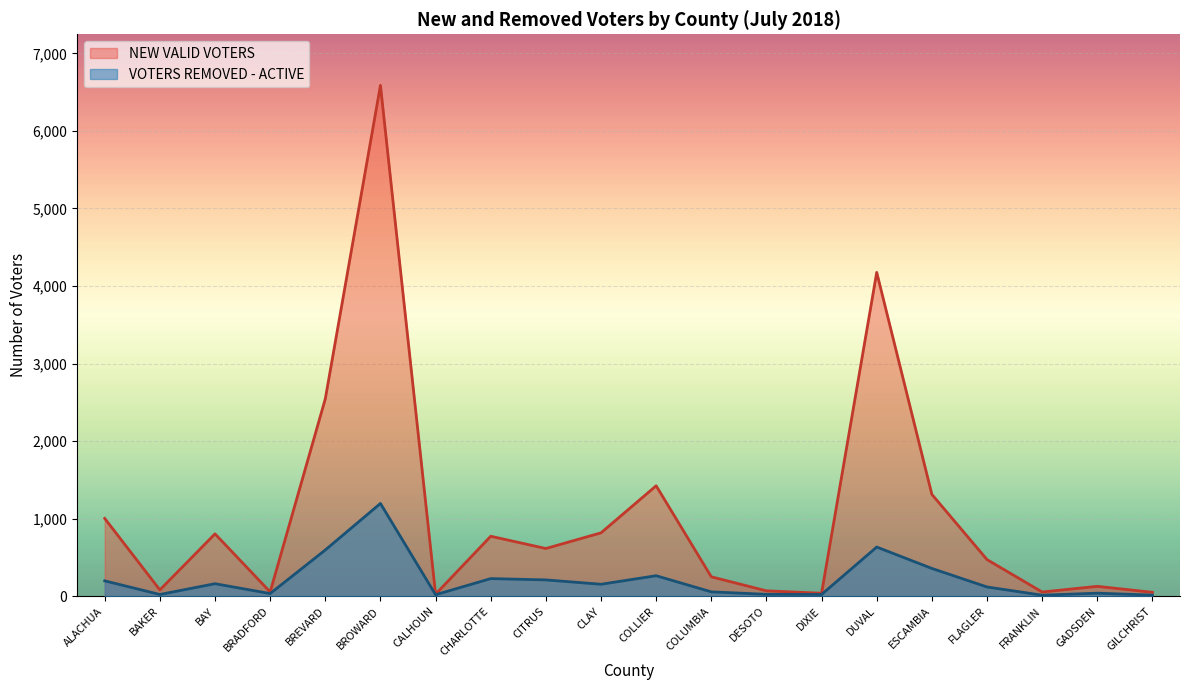

True or false: VOTERS REMOVED - ACTIVE and NEW VALID VOTERS cross at least once.

False